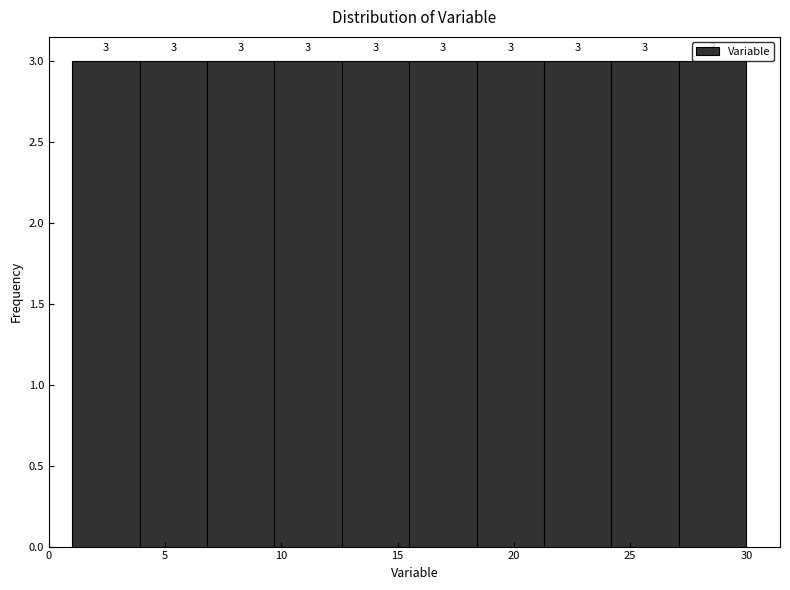

How tall is the bar that spans 3.9 to 6.8 on the x-axis? The bar edges are not printed on the chart, so give them approximately, as read against the axis.

3